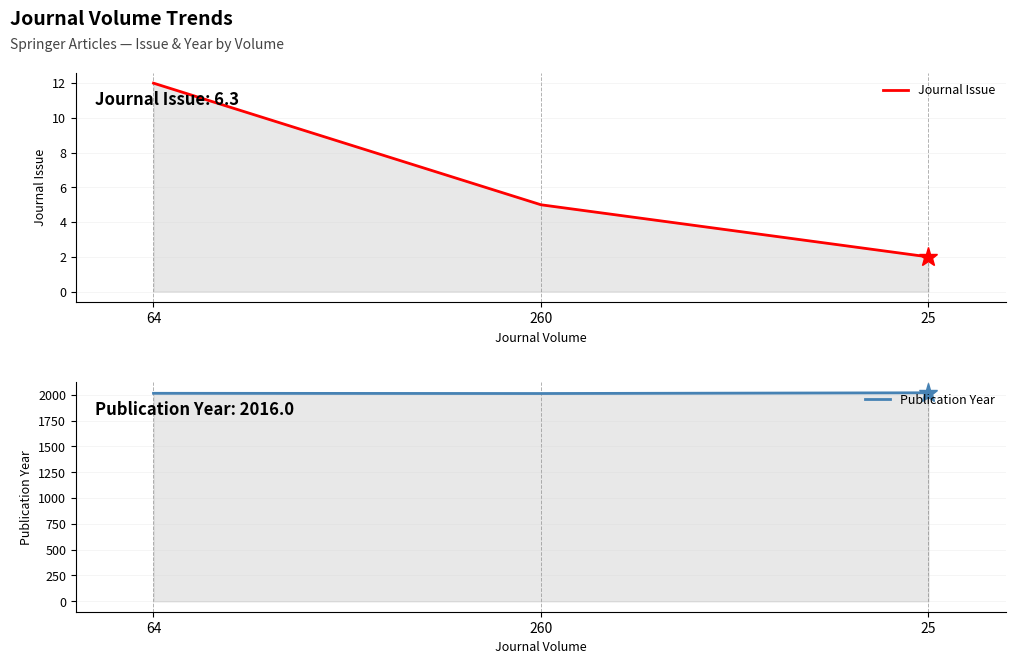

What is the value of the Publication Year point at the 2nd from the left?

2013